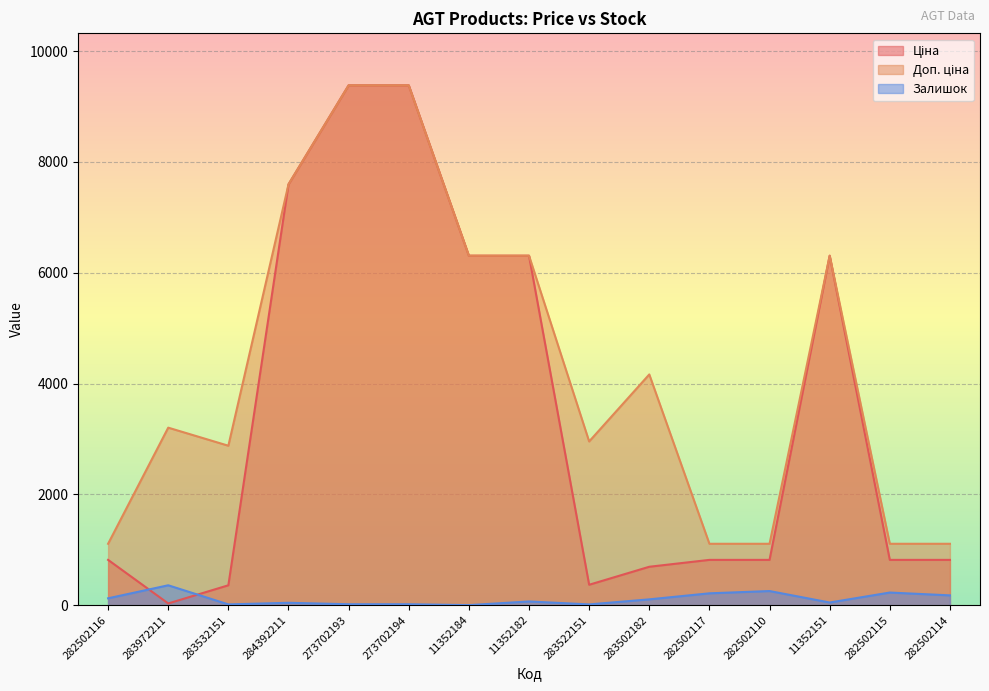

At which label does Ціна first exceed 818?

282502116